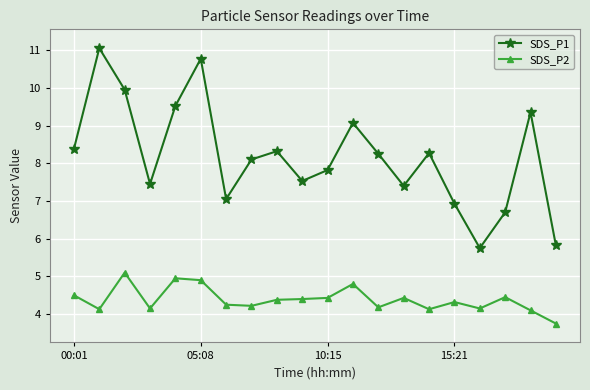

Which series has the widest spread of values?

SDS_P1